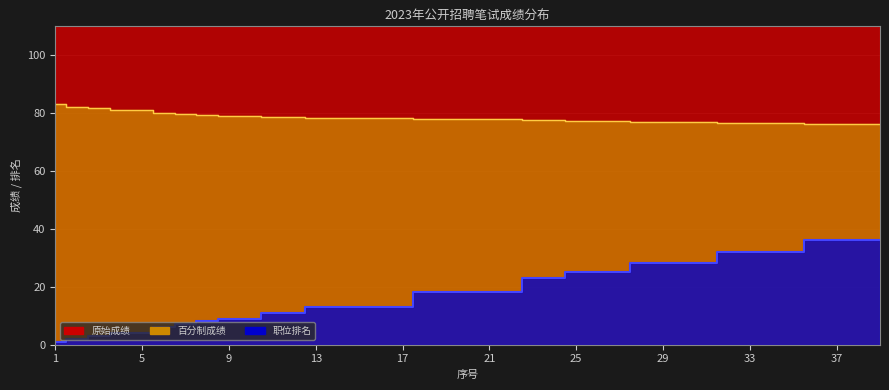

Does the chart display data point markers on the line(s)?

No